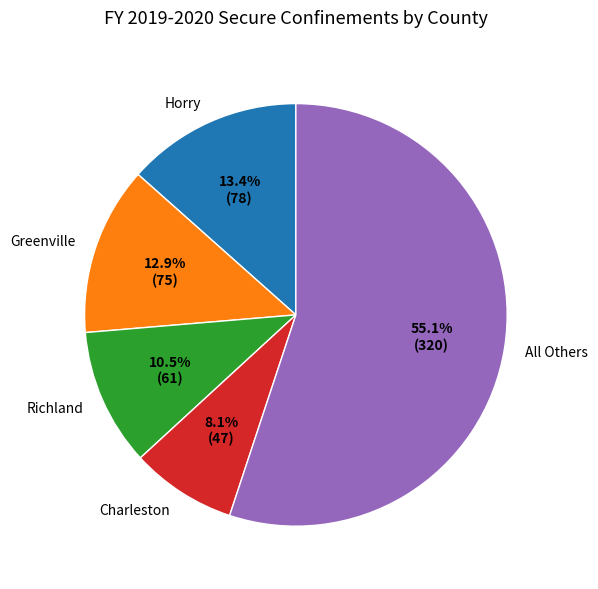

How much of the chart is everything except Greenville?

87.1%